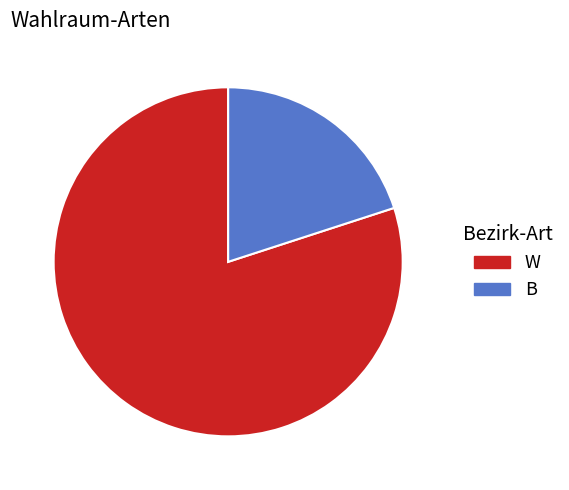

Combined, do B and W account for over 50%?

Yes